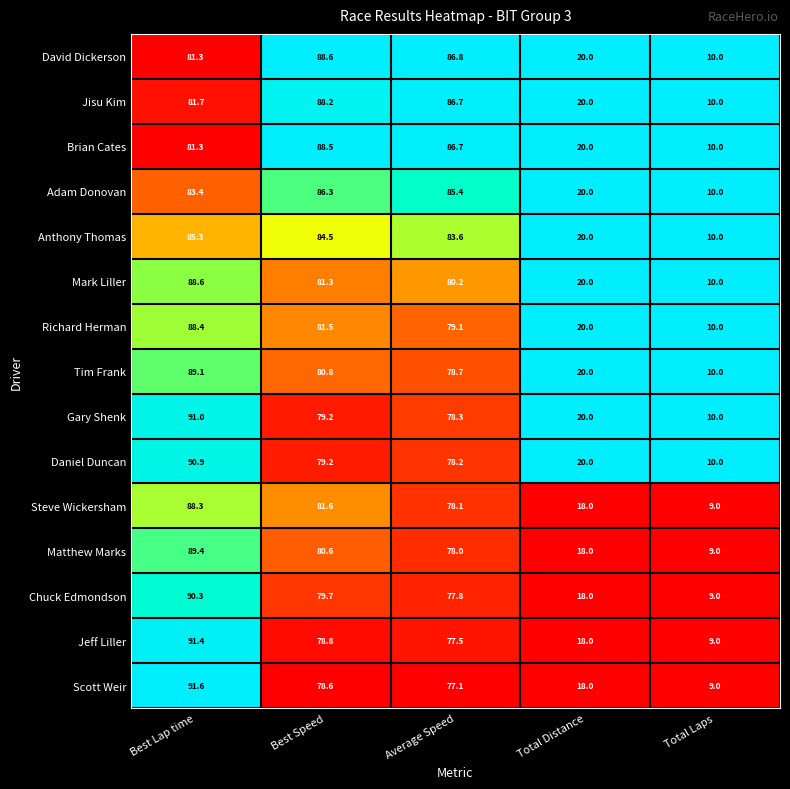

What is the approximate value of Adam Donovan at Average Speed?

85.4